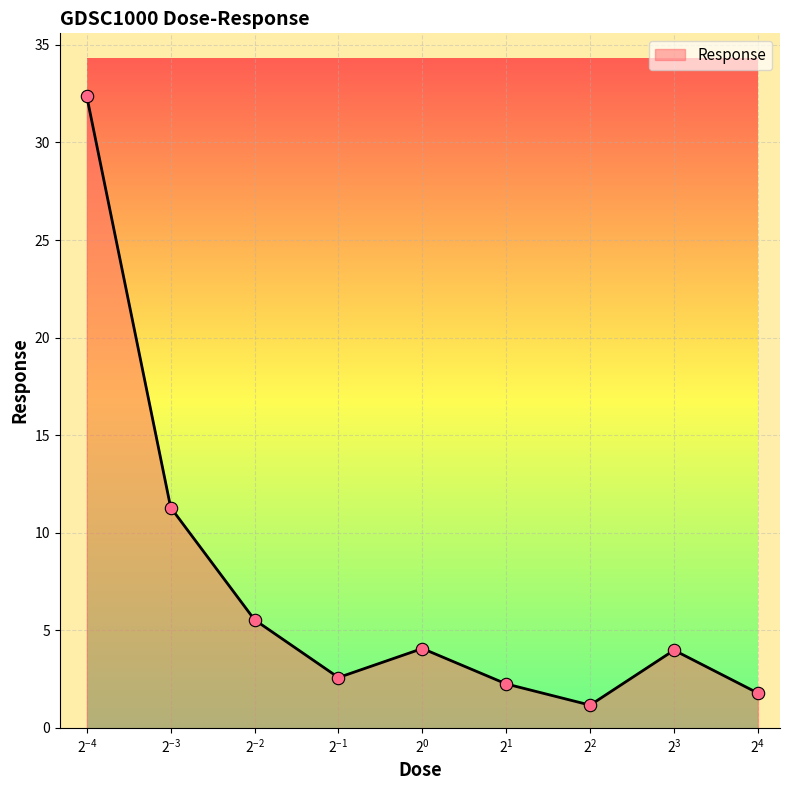

Between 4.0 and 0.0625, which is larger?

0.0625